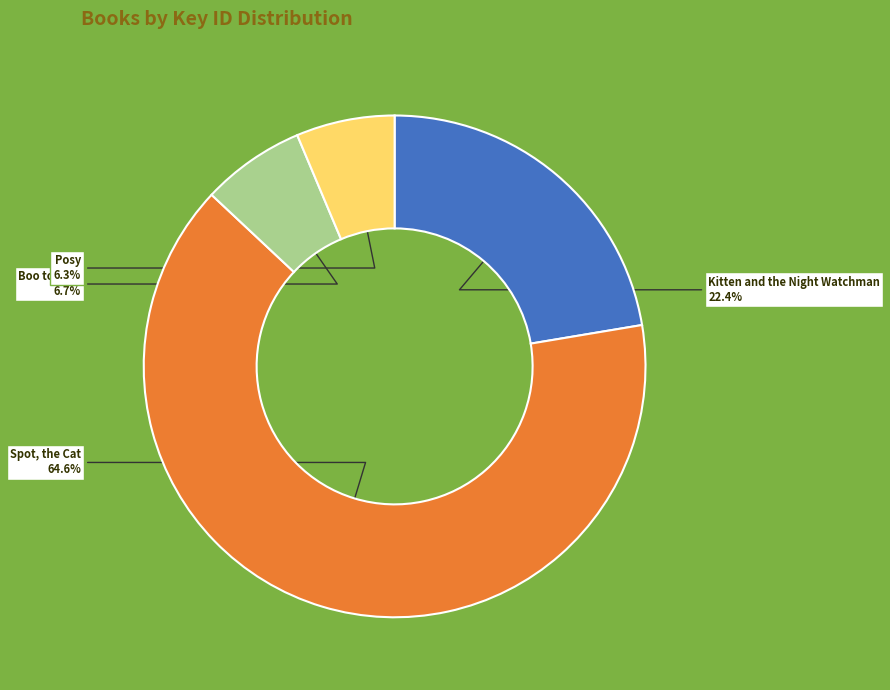

Is there any slice that represents more than half of the pie?

Yes